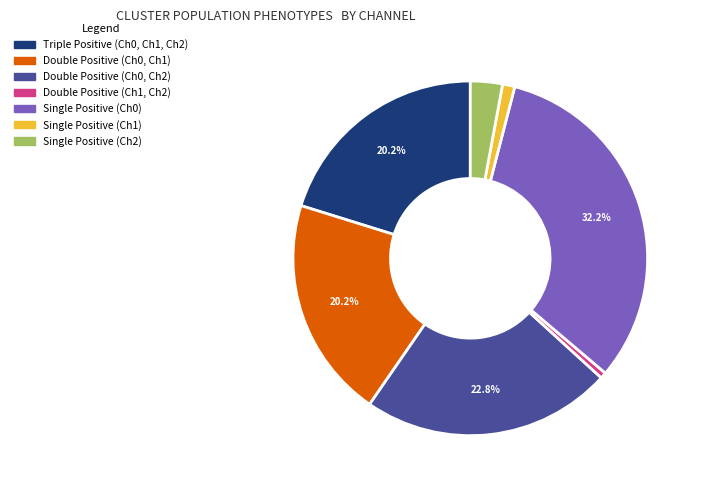

Do Double Positive (Ch1, Ch2) and Double Positive (Ch0, Ch1) together represent more than half of the pie?

No